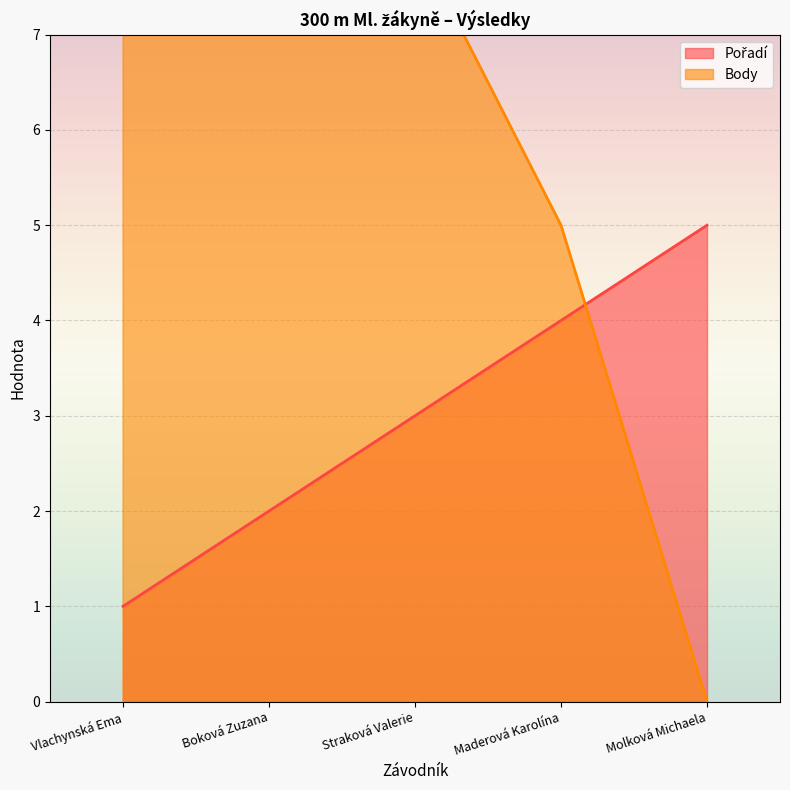

What position from the left is Maderová Karolína?

4